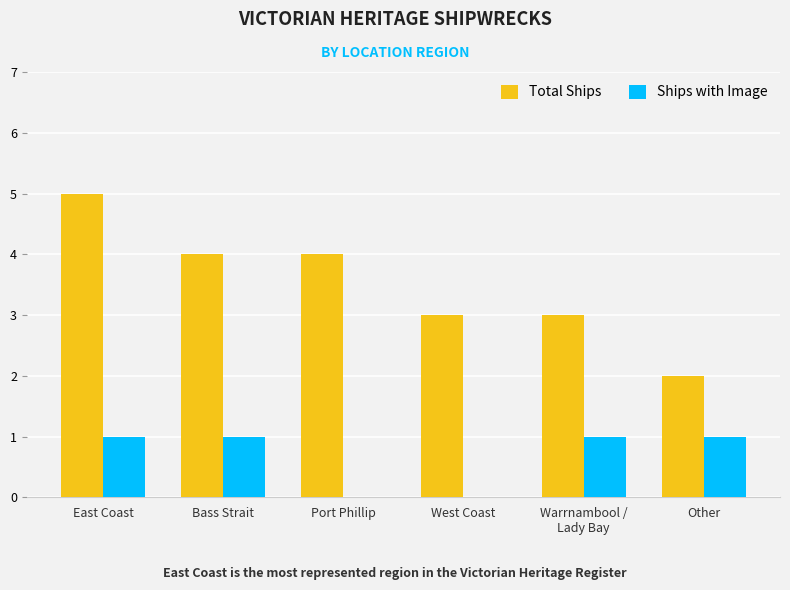

What is the greatest value displayed?

5